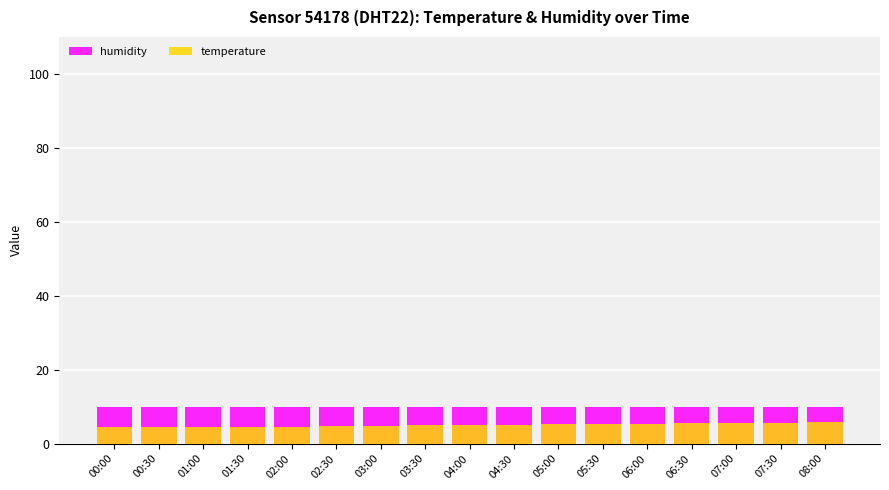

Which series has the largest range (max minus min)?

temperature